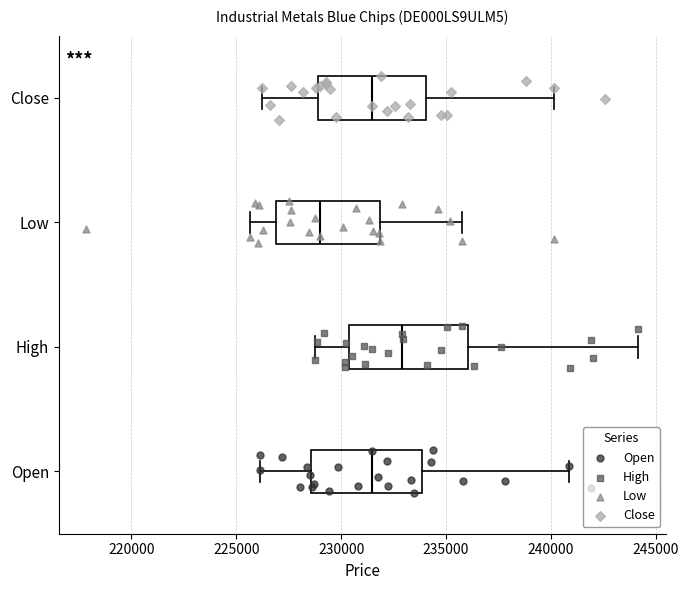

Reading bottom to top, read every box against the x-axis: the position of its median line, the range the box covers, and the ends of its whiskers. The values are not printed on the chart, so give them approximately, as read against the axis.

Open: median 231500, box 228500 to 234000, whiskers 226000 to 241000
High: median 233000, box 230500 to 236000, whiskers 229000 to 244000
Low: median 229000, box 227000 to 232000, whiskers 225500 to 236000
Close: median 231500, box 229000 to 234000, whiskers 226000 to 240000